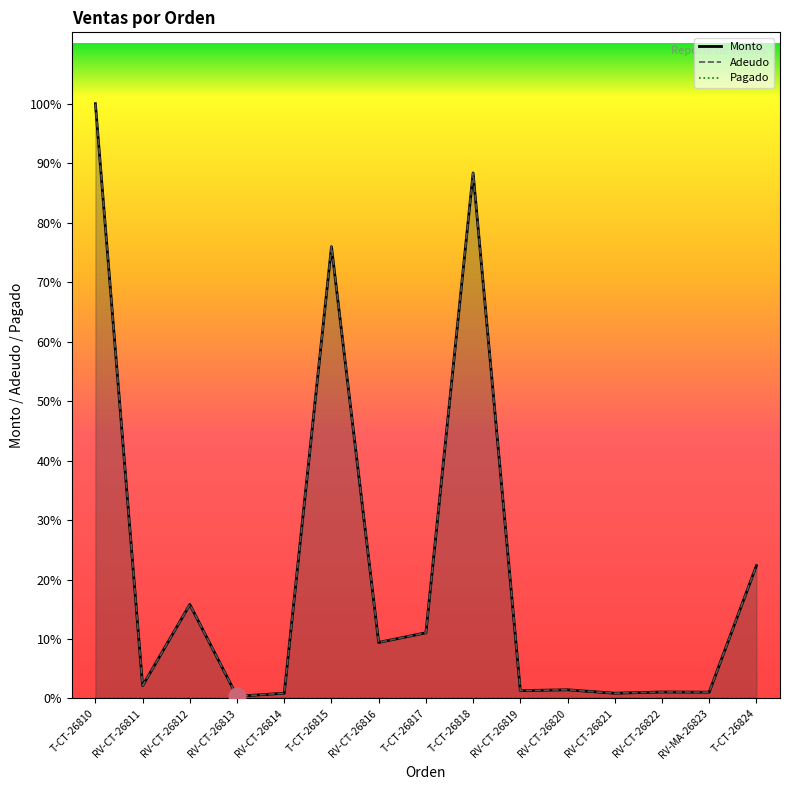

What is the difference between the maximum and minimum values in the Monto series?

223255.0